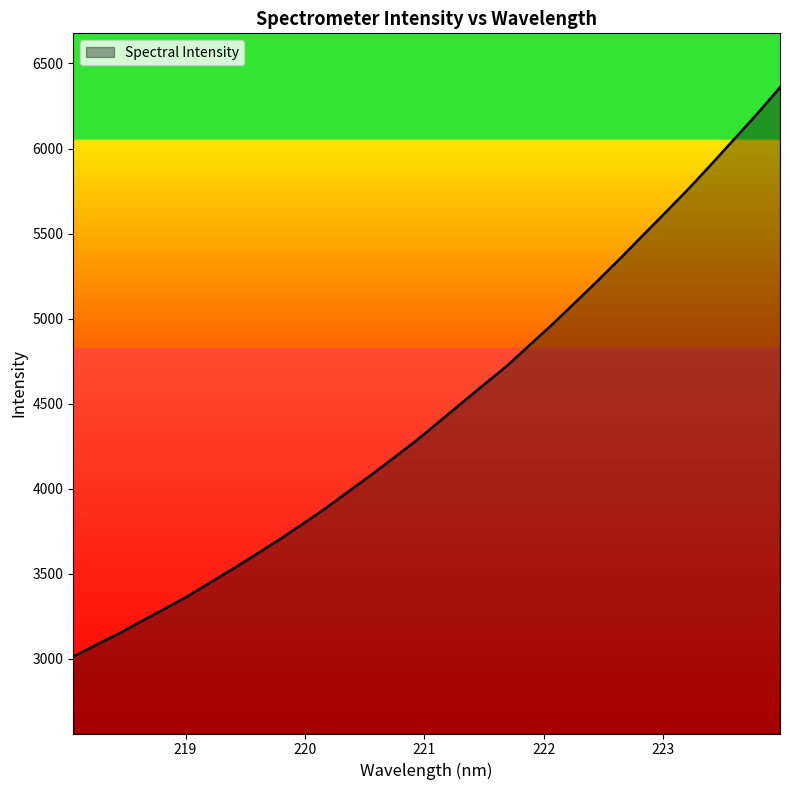

What is the greatest value displayed?

6359.4